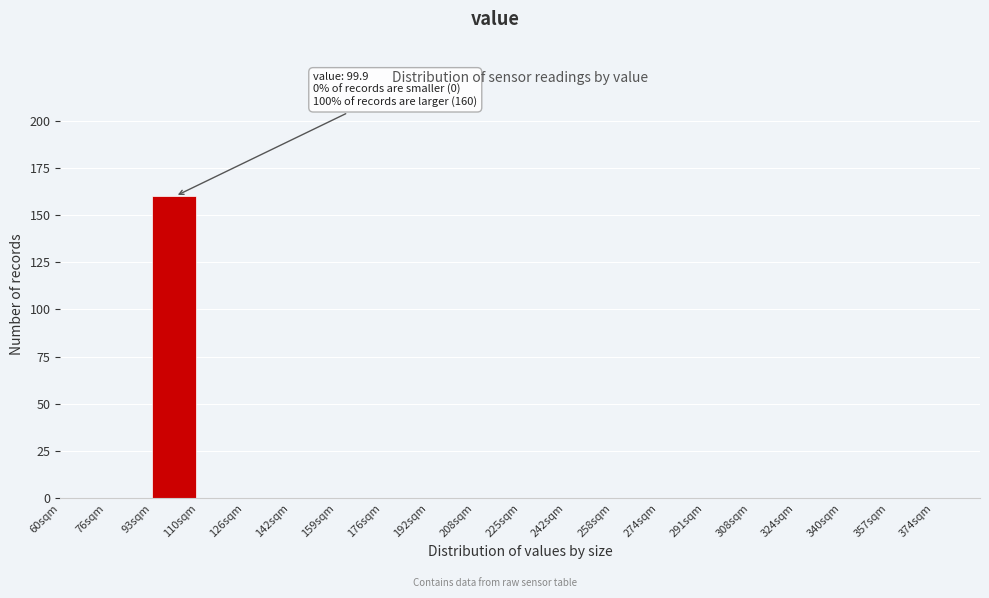

Over which range of the x-axis is the bar tallest?

93.0 to 109.5